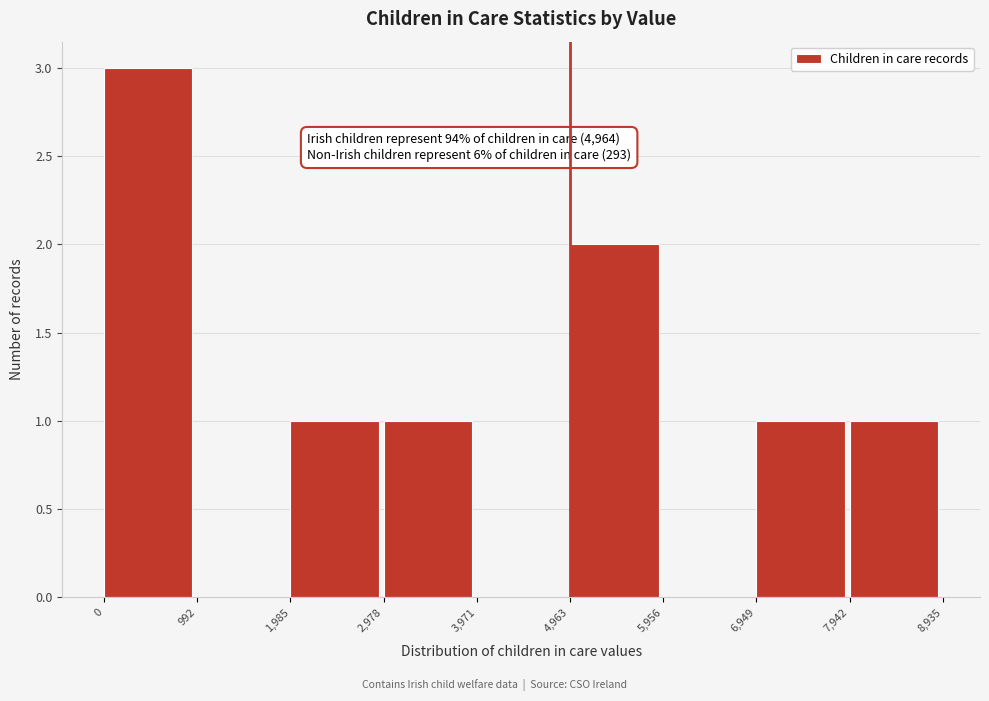

Which range on the x-axis has the tallest bar?

0 to 992